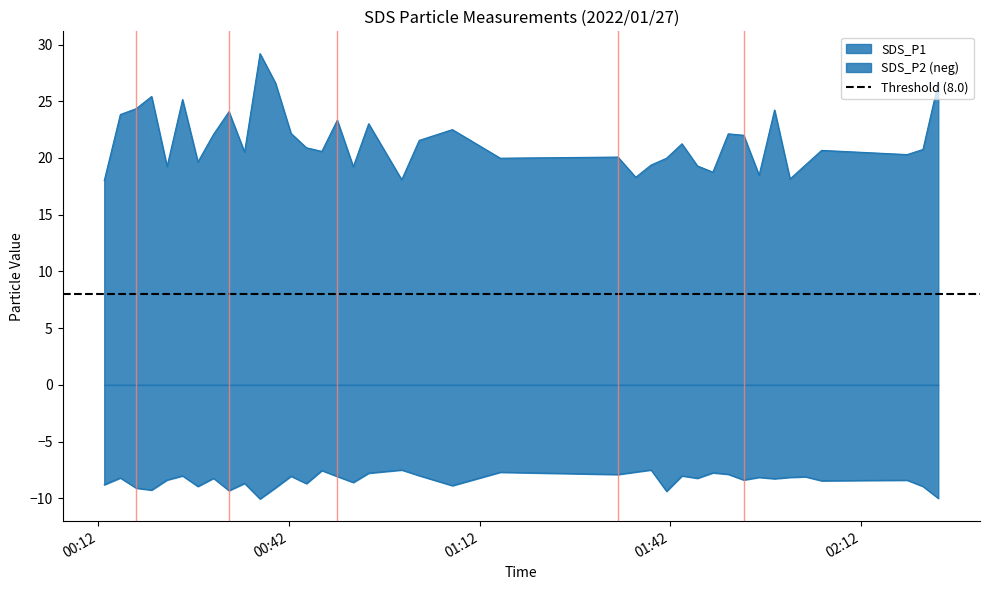

True or false: SDS_P2 and SDS_P1 intersect in this chart.

False